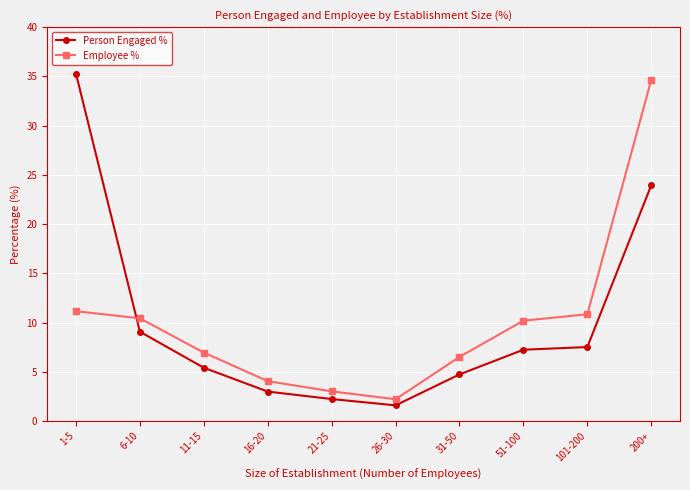

Does the chart have visible grid lines?

Yes